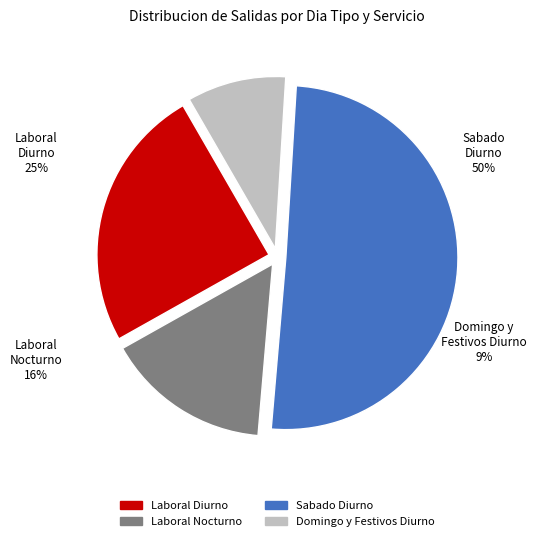

Which slice is the largest?

Sabado Diurno